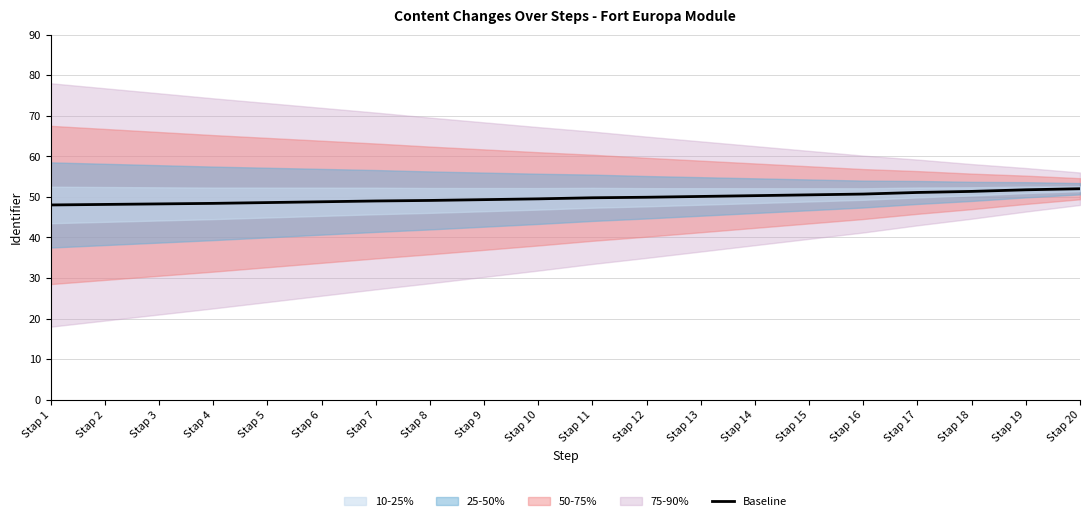

What is the average value?

49.7